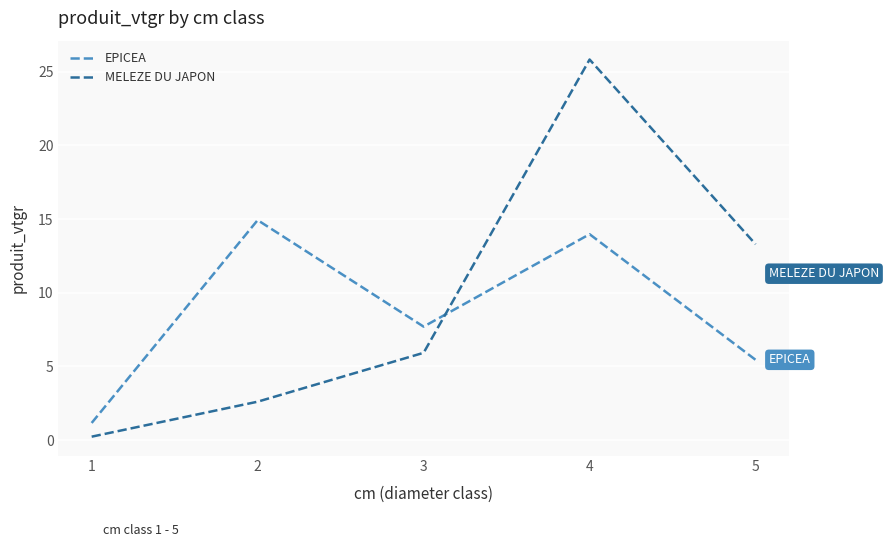

Is this an area chart (filled region under the line)?

No